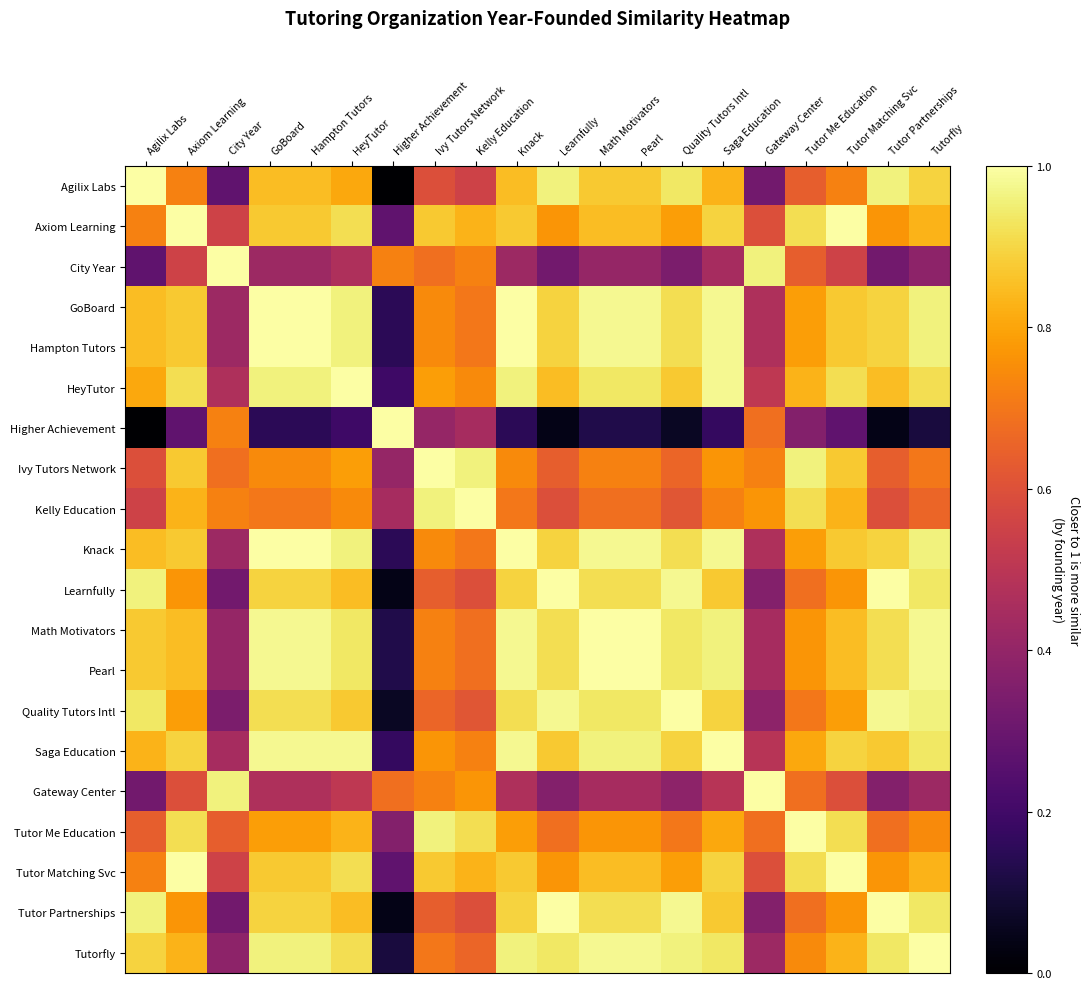

Reading left to right, extract all data points from this chart.

Agilix Labs: Agilix Labs=1.0	Axiom Learning=0.7	City Year=0.3	GoBoard=0.9	Hampton Tutors=0.9	HeyTutor=0.8	Higher Achievement=0.0	Ivy Tutors Network=0.6	Kelly Education=0.6	Knack=0.9	Learnfully=1.0	Math Motivators=0.9	Pearl=0.9	Quality Tutors Intl=0.9	Saga Education=0.8	Gateway Center=0.3	Tutor Me Education=0.6	Tutor Matching Svc=0.7	Tutor Partnerships=1.0	Tutorfly=0.9
Axiom Learning: Agilix Labs=0.7	Axiom Learning=1.0	City Year=0.6	GoBoard=0.9	Hampton Tutors=0.9	HeyTutor=0.9	Higher Achievement=0.3	Ivy Tutors Network=0.9	Kelly Education=0.8	Knack=0.9	Learnfully=0.8	Math Motivators=0.9	Pearl=0.9	Quality Tutors Intl=0.8	Saga Education=0.9	Gateway Center=0.6	Tutor Me Education=0.9	Tutor Matching Svc=1.0	Tutor Partnerships=0.8	Tutorfly=0.8
City Year: Agilix Labs=0.3	Axiom Learning=0.6	City Year=1.0	GoBoard=0.4	Hampton Tutors=0.4	HeyTutor=0.5	Higher Achievement=0.7	Ivy Tutors Network=0.7	Kelly Education=0.7	Knack=0.4	Learnfully=0.3	Math Motivators=0.4	Pearl=0.4	Quality Tutors Intl=0.3	Saga Education=0.4	Gateway Center=1.0	Tutor Me Education=0.6	Tutor Matching Svc=0.6	Tutor Partnerships=0.3	Tutorfly=0.4
GoBoard: Agilix Labs=0.9	Axiom Learning=0.9	City Year=0.4	GoBoard=1.0	Hampton Tutors=1.0	HeyTutor=1.0	Higher Achievement=0.1	Ivy Tutors Network=0.7	Kelly Education=0.7	Knack=1.0	Learnfully=0.9	Math Motivators=1.0	Pearl=1.0	Quality Tutors Intl=0.9	Saga Education=1.0	Gateway Center=0.5	Tutor Me Education=0.8	Tutor Matching Svc=0.9	Tutor Partnerships=0.9	Tutorfly=1.0
Hampton Tutors: Agilix Labs=0.9	Axiom Learning=0.9	City Year=0.4	GoBoard=1.0	Hampton Tutors=1.0	HeyTutor=1.0	Higher Achievement=0.1	Ivy Tutors Network=0.7	Kelly Education=0.7	Knack=1.0	Learnfully=0.9	Math Motivators=1.0	Pearl=1.0	Quality Tutors Intl=0.9	Saga Education=1.0	Gateway Center=0.5	Tutor Me Education=0.8	Tutor Matching Svc=0.9	Tutor Partnerships=0.9	Tutorfly=1.0
HeyTutor: Agilix Labs=0.8	Axiom Learning=0.9	City Year=0.5	GoBoard=1.0	Hampton Tutors=1.0	HeyTutor=1.0	Higher Achievement=0.2	Ivy Tutors Network=0.8	Kelly Education=0.7	Knack=1.0	Learnfully=0.9	Math Motivators=0.9	Pearl=0.9	Quality Tutors Intl=0.9	Saga Education=1.0	Gateway Center=0.5	Tutor Me Education=0.8	Tutor Matching Svc=0.9	Tutor Partnerships=0.9	Tutorfly=0.9
Higher Achievement: Agilix Labs=0.0	Axiom Learning=0.3	City Year=0.7	GoBoard=0.1	Hampton Tutors=0.1	HeyTutor=0.2	Higher Achievement=1.0	Ivy Tutors Network=0.4	Kelly Education=0.4	Knack=0.1	Learnfully=0.0	Math Motivators=0.1	Pearl=0.1	Quality Tutors Intl=0.1	Saga Education=0.2	Gateway Center=0.7	Tutor Me Education=0.4	Tutor Matching Svc=0.3	Tutor Partnerships=0.0	Tutorfly=0.1
Ivy Tutors Network: Agilix Labs=0.6	Axiom Learning=0.9	City Year=0.7	GoBoard=0.7	Hampton Tutors=0.7	HeyTutor=0.8	Higher Achievement=0.4	Ivy Tutors Network=1.0	Kelly Education=1.0	Knack=0.7	Learnfully=0.6	Math Motivators=0.7	Pearl=0.7	Quality Tutors Intl=0.7	Saga Education=0.8	Gateway Center=0.7	Tutor Me Education=1.0	Tutor Matching Svc=0.9	Tutor Partnerships=0.6	Tutorfly=0.7
Kelly Education: Agilix Labs=0.6	Axiom Learning=0.8	City Year=0.7	GoBoard=0.7	Hampton Tutors=0.7	HeyTutor=0.7	Higher Achievement=0.4	Ivy Tutors Network=1.0	Kelly Education=1.0	Knack=0.7	Learnfully=0.6	Math Motivators=0.7	Pearl=0.7	Quality Tutors Intl=0.6	Saga Education=0.7	Gateway Center=0.8	Tutor Me Education=0.9	Tutor Matching Svc=0.8	Tutor Partnerships=0.6	Tutorfly=0.7
Knack: Agilix Labs=0.9	Axiom Learning=0.9	City Year=0.4	GoBoard=1.0	Hampton Tutors=1.0	HeyTutor=1.0	Higher Achievement=0.1	Ivy Tutors Network=0.7	Kelly Education=0.7	Knack=1.0	Learnfully=0.9	Math Motivators=1.0	Pearl=1.0	Quality Tutors Intl=0.9	Saga Education=1.0	Gateway Center=0.5	Tutor Me Education=0.8	Tutor Matching Svc=0.9	Tutor Partnerships=0.9	Tutorfly=1.0
Learnfully: Agilix Labs=1.0	Axiom Learning=0.8	City Year=0.3	GoBoard=0.9	Hampton Tutors=0.9	HeyTutor=0.9	Higher Achievement=0.0	Ivy Tutors Network=0.6	Kelly Education=0.6	Knack=0.9	Learnfully=1.0	Math Motivators=0.9	Pearl=0.9	Quality Tutors Intl=1.0	Saga Education=0.9	Gateway Center=0.4	Tutor Me Education=0.7	Tutor Matching Svc=0.8	Tutor Partnerships=1.0	Tutorfly=0.9
Math Motivators: Agilix Labs=0.9	Axiom Learning=0.9	City Year=0.4	GoBoard=1.0	Hampton Tutors=1.0	HeyTutor=0.9	Higher Achievement=0.1	Ivy Tutors Network=0.7	Kelly Education=0.7	Knack=1.0	Learnfully=0.9	Math Motivators=1.0	Pearl=1.0	Quality Tutors Intl=0.9	Saga Education=1.0	Gateway Center=0.4	Tutor Me Education=0.8	Tutor Matching Svc=0.9	Tutor Partnerships=0.9	Tutorfly=1.0
Pearl: Agilix Labs=0.9	Axiom Learning=0.9	City Year=0.4	GoBoard=1.0	Hampton Tutors=1.0	HeyTutor=0.9	Higher Achievement=0.1	Ivy Tutors Network=0.7	Kelly Education=0.7	Knack=1.0	Learnfully=0.9	Math Motivators=1.0	Pearl=1.0	Quality Tutors Intl=0.9	Saga Education=1.0	Gateway Center=0.4	Tutor Me Education=0.8	Tutor Matching Svc=0.9	Tutor Partnerships=0.9	Tutorfly=1.0
Quality Tutors Intl: Agilix Labs=0.9	Axiom Learning=0.8	City Year=0.3	GoBoard=0.9	Hampton Tutors=0.9	HeyTutor=0.9	Higher Achievement=0.1	Ivy Tutors Network=0.7	Kelly Education=0.6	Knack=0.9	Learnfully=1.0	Math Motivators=0.9	Pearl=0.9	Quality Tutors Intl=1.0	Saga Education=0.9	Gateway Center=0.4	Tutor Me Education=0.7	Tutor Matching Svc=0.8	Tutor Partnerships=1.0	Tutorfly=1.0
Saga Education: Agilix Labs=0.8	Axiom Learning=0.9	City Year=0.4	GoBoard=1.0	Hampton Tutors=1.0	HeyTutor=1.0	Higher Achievement=0.2	Ivy Tutors Network=0.8	Kelly Education=0.7	Knack=1.0	Learnfully=0.9	Math Motivators=1.0	Pearl=1.0	Quality Tutors Intl=0.9	Saga Education=1.0	Gateway Center=0.5	Tutor Me Education=0.8	Tutor Matching Svc=0.9	Tutor Partnerships=0.9	Tutorfly=0.9
Gateway Center: Agilix Labs=0.3	Axiom Learning=0.6	City Year=1.0	GoBoard=0.5	Hampton Tutors=0.5	HeyTutor=0.5	Higher Achievement=0.7	Ivy Tutors Network=0.7	Kelly Education=0.8	Knack=0.5	Learnfully=0.4	Math Motivators=0.4	Pearl=0.4	Quality Tutors Intl=0.4	Saga Education=0.5	Gateway Center=1.0	Tutor Me Education=0.7	Tutor Matching Svc=0.6	Tutor Partnerships=0.4	Tutorfly=0.4
Tutor Me Education: Agilix Labs=0.6	Axiom Learning=0.9	City Year=0.6	GoBoard=0.8	Hampton Tutors=0.8	HeyTutor=0.8	Higher Achievement=0.4	Ivy Tutors Network=1.0	Kelly Education=0.9	Knack=0.8	Learnfully=0.7	Math Motivators=0.8	Pearl=0.8	Quality Tutors Intl=0.7	Saga Education=0.8	Gateway Center=0.7	Tutor Me Education=1.0	Tutor Matching Svc=0.9	Tutor Partnerships=0.7	Tutorfly=0.7
Tutor Matching Svc: Agilix Labs=0.7	Axiom Learning=1.0	City Year=0.6	GoBoard=0.9	Hampton Tutors=0.9	HeyTutor=0.9	Higher Achievement=0.3	Ivy Tutors Network=0.9	Kelly Education=0.8	Knack=0.9	Learnfully=0.8	Math Motivators=0.9	Pearl=0.9	Quality Tutors Intl=0.8	Saga Education=0.9	Gateway Center=0.6	Tutor Me Education=0.9	Tutor Matching Svc=1.0	Tutor Partnerships=0.8	Tutorfly=0.8
Tutor Partnerships: Agilix Labs=1.0	Axiom Learning=0.8	City Year=0.3	GoBoard=0.9	Hampton Tutors=0.9	HeyTutor=0.9	Higher Achievement=0.0	Ivy Tutors Network=0.6	Kelly Education=0.6	Knack=0.9	Learnfully=1.0	Math Motivators=0.9	Pearl=0.9	Quality Tutors Intl=1.0	Saga Education=0.9	Gateway Center=0.4	Tutor Me Education=0.7	Tutor Matching Svc=0.8	Tutor Partnerships=1.0	Tutorfly=0.9
Tutorfly: Agilix Labs=0.9	Axiom Learning=0.8	City Year=0.4	GoBoard=1.0	Hampton Tutors=1.0	HeyTutor=0.9	Higher Achievement=0.1	Ivy Tutors Network=0.7	Kelly Education=0.7	Knack=1.0	Learnfully=0.9	Math Motivators=1.0	Pearl=1.0	Quality Tutors Intl=1.0	Saga Education=0.9	Gateway Center=0.4	Tutor Me Education=0.7	Tutor Matching Svc=0.8	Tutor Partnerships=0.9	Tutorfly=1.0